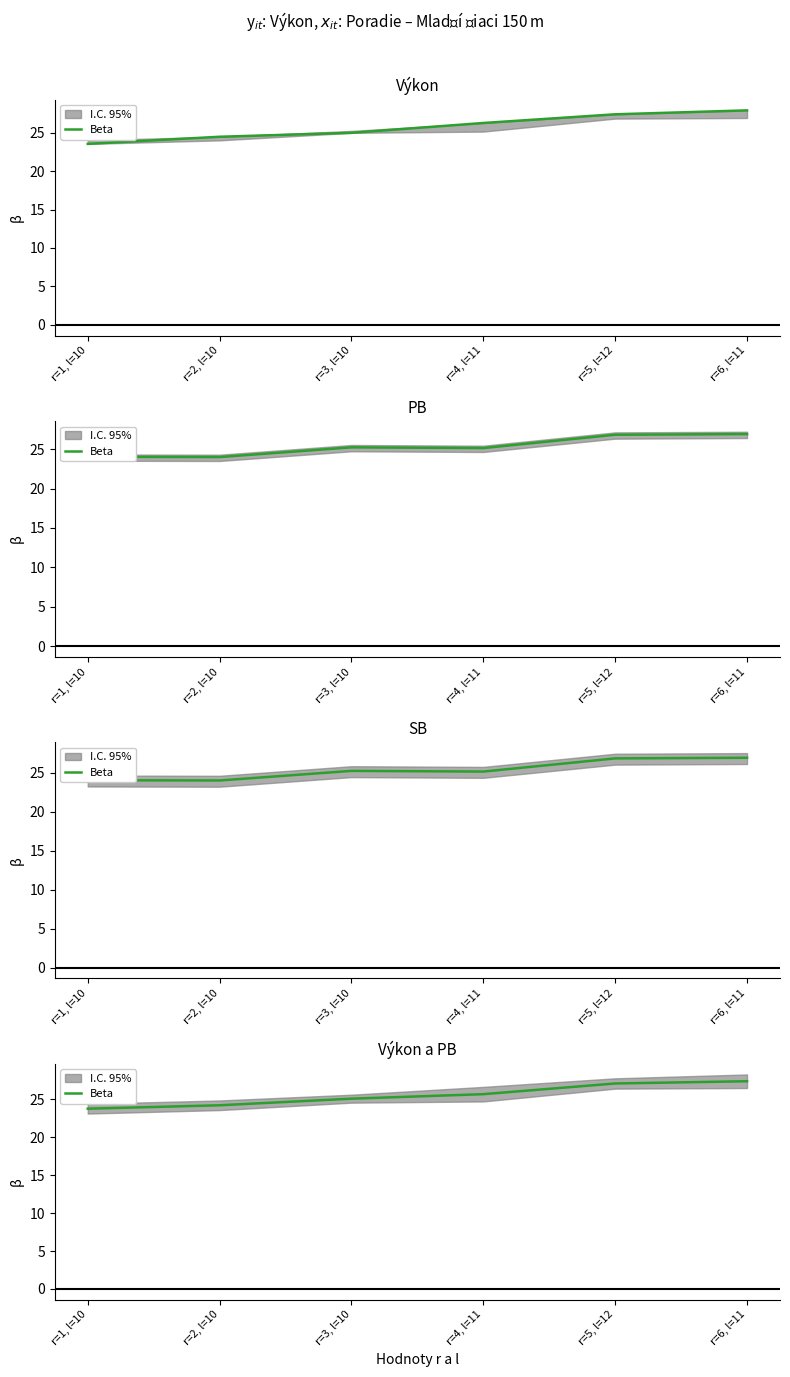

How many lines are shown in the chart?

1